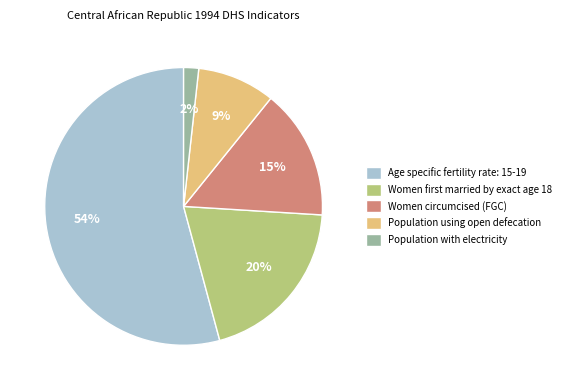

Combined, do Population using open defecation and Women circumcised (FGC) account for over 50%?

No